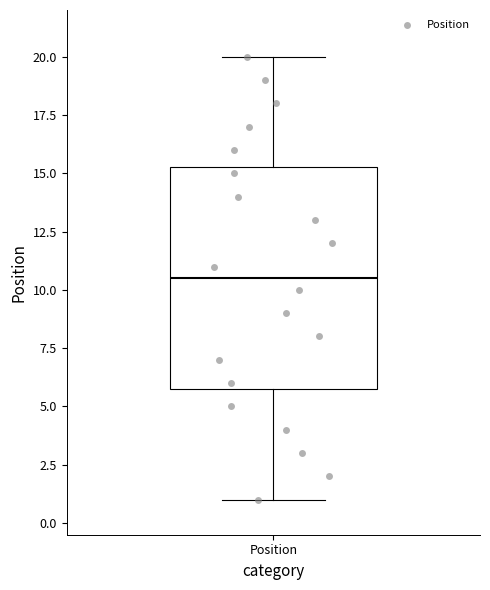

Where is the lower edge of the box for Position on the y-axis? The values are not printed on the chart, so give them approximately, as read against the axis.

6.0